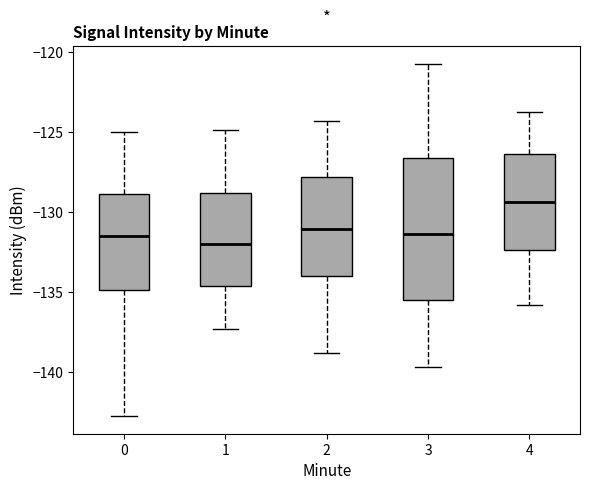

Which box has the lowest median line?

1